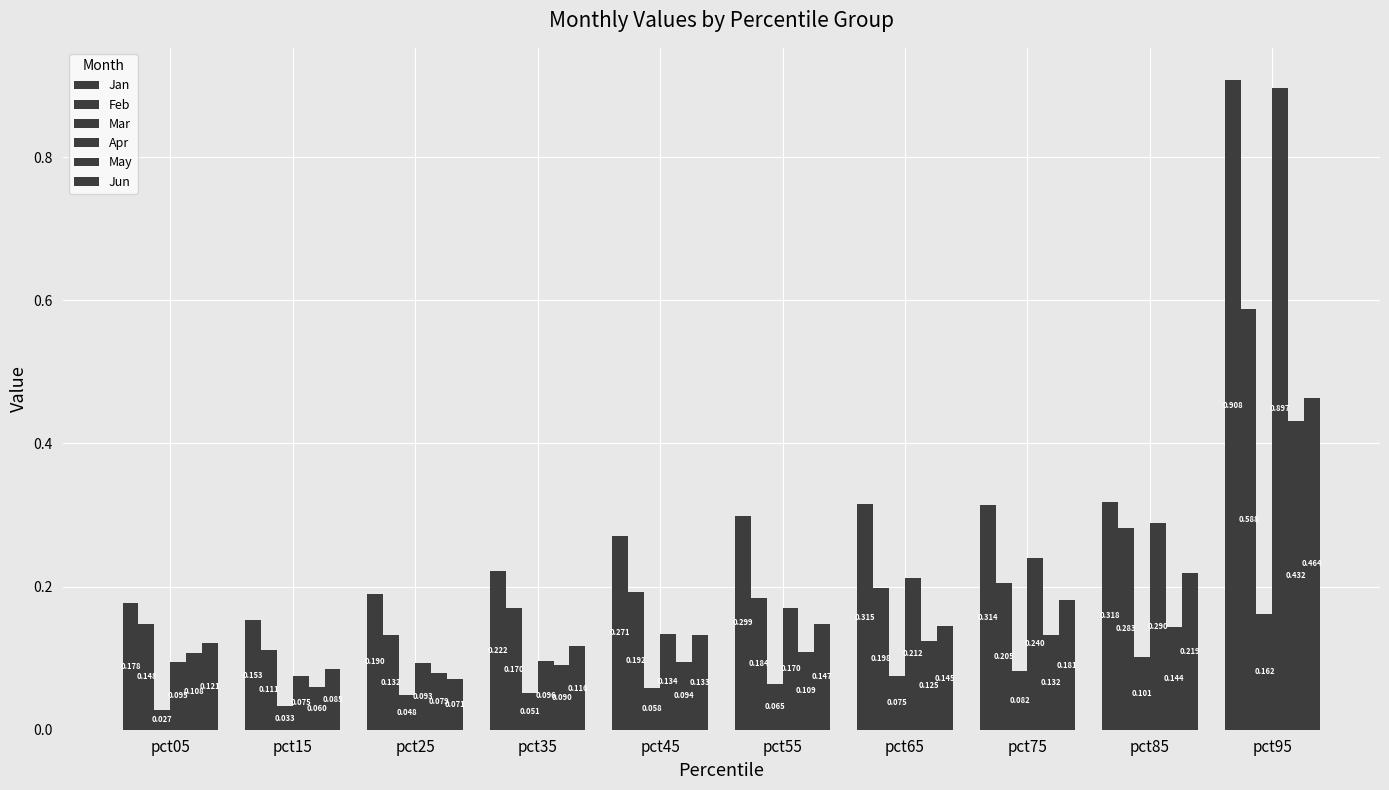

Between pct25 and pct35, which series saw the biggest shift?

Jun